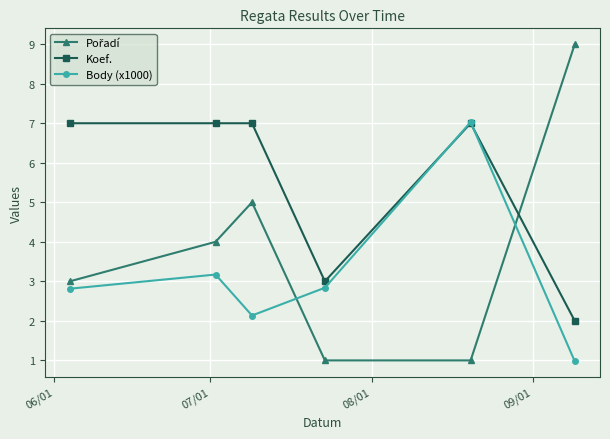

What is the minimum value for Body (x1000)?

1.0